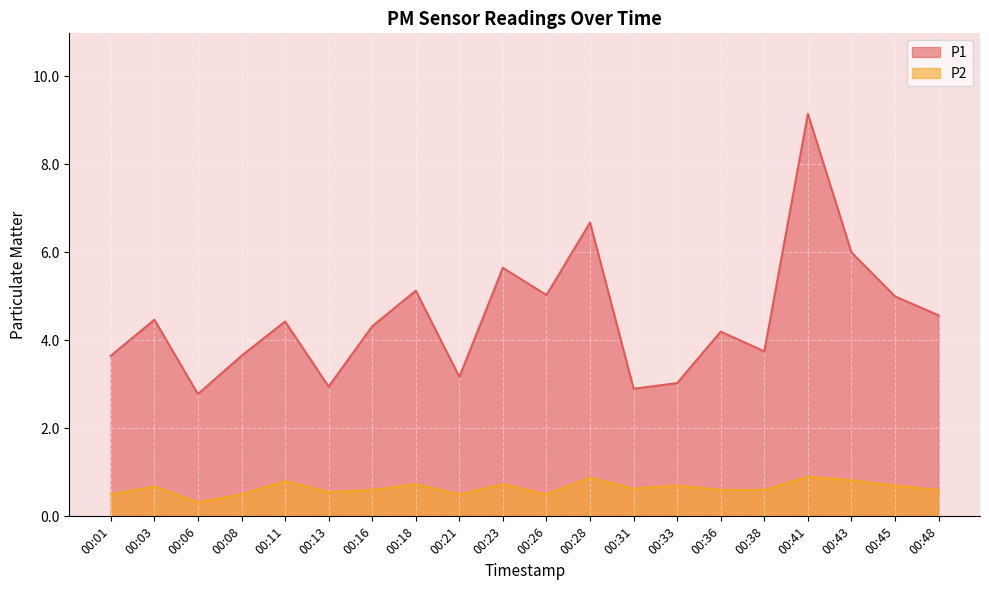

Which series has the largest total across all categories?

P1